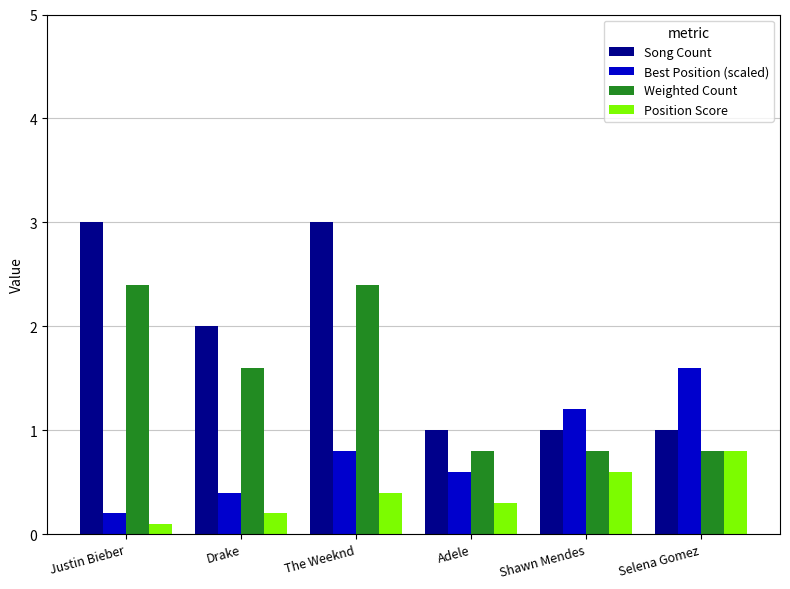

What is the approximate value of Best Position (scaled) at Shawn Mendes?

1.2